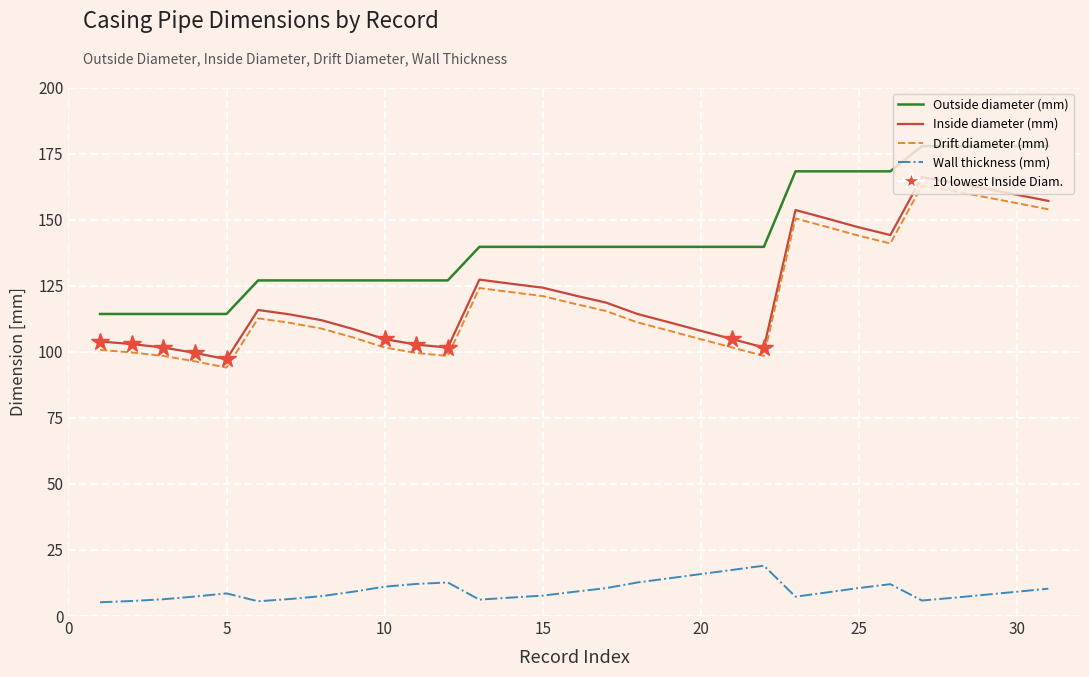

What is the lowest value of the Wall thickness (mm) series?

5.2